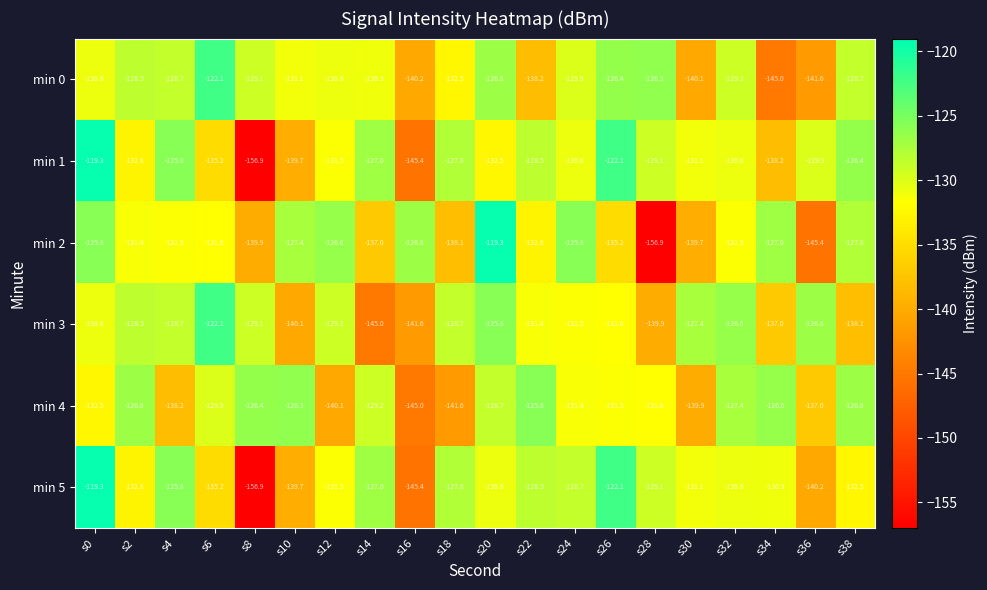

What is the difference between the min 0 values at s10 and s22?

7.1